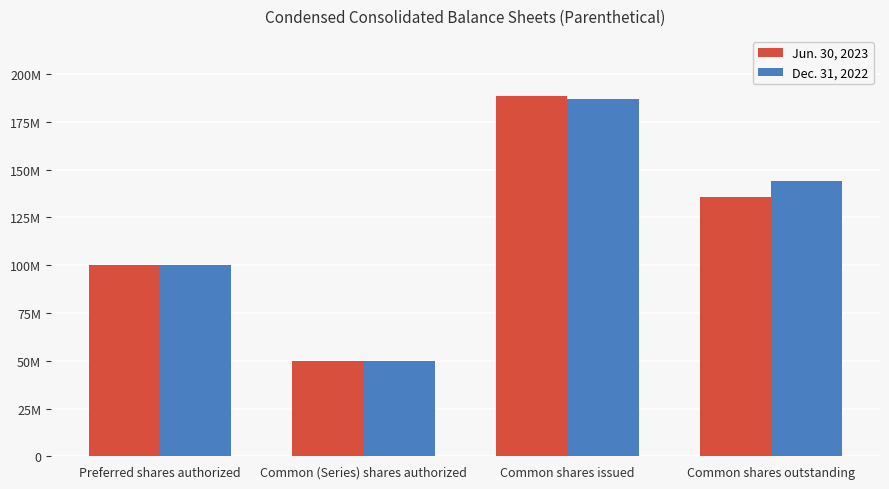

What is the difference between the maximum and minimum values in the Jun. 30, 2023 series?

138600000